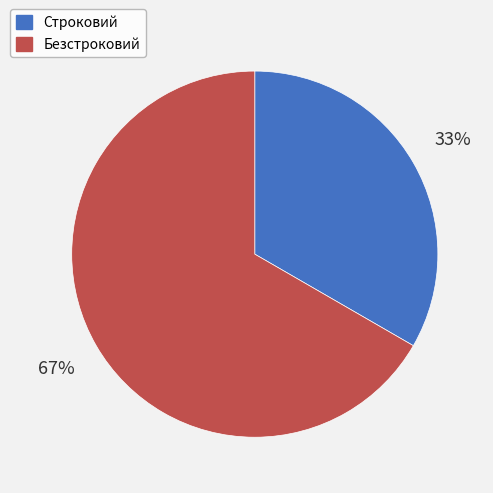

Is it true that Безстроковий is 73% of the pie?

False